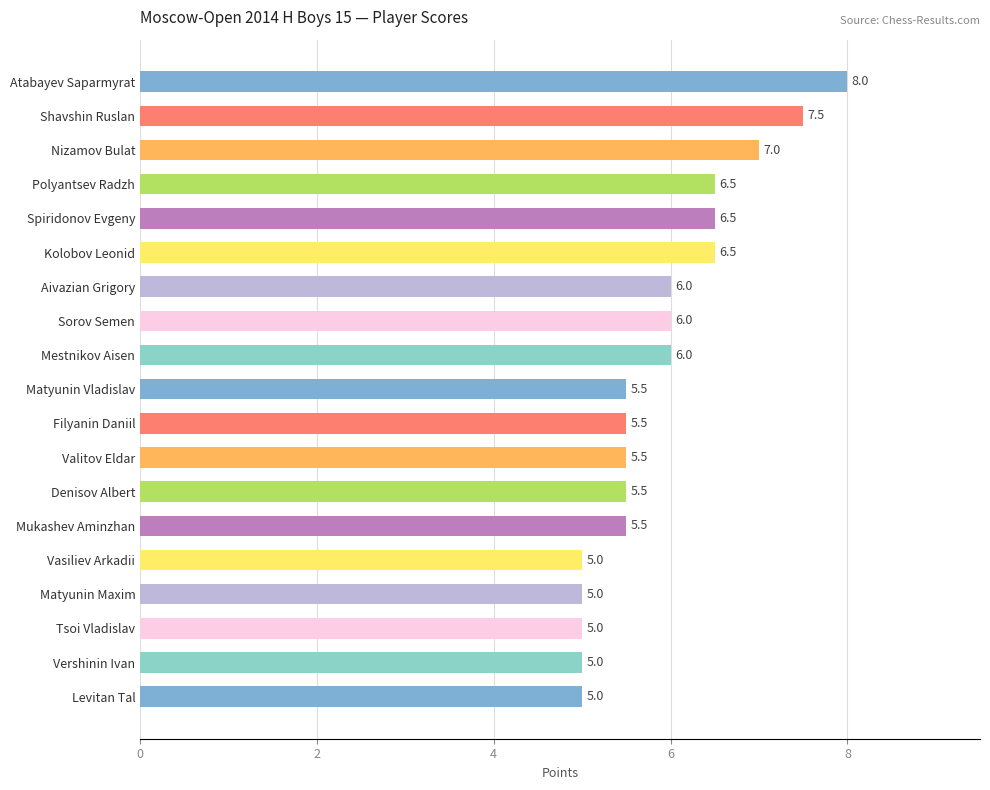

What is the difference between the values at Tsoi Vladislav and Kolobov Leonid?

1.5